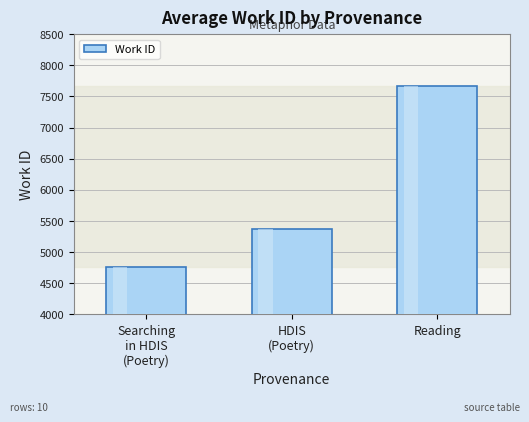

Is it true that the value at Reading is 12530?

False